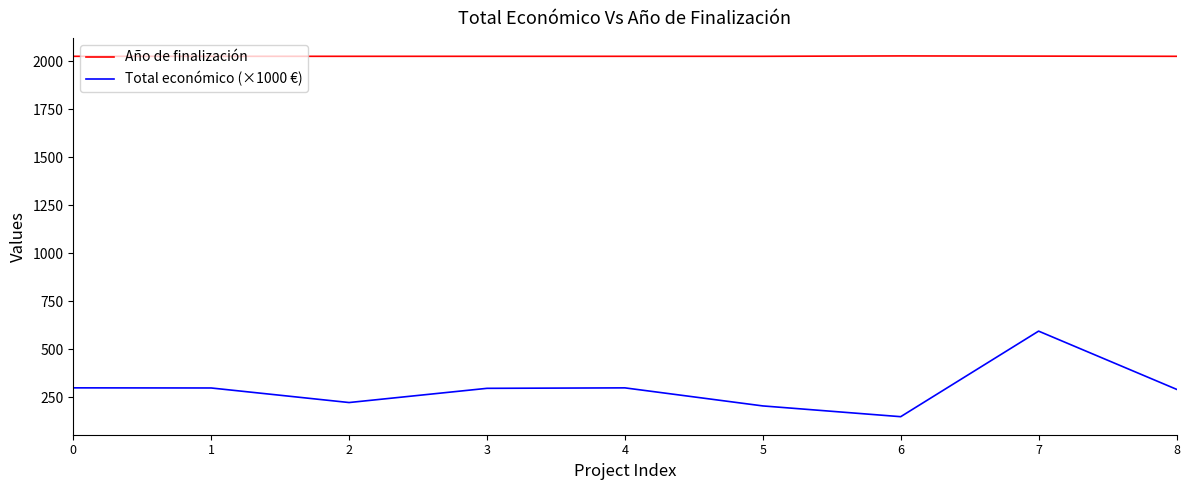

True or false: Año de finalización and Total económico (×1000 €) intersect in this chart.

False